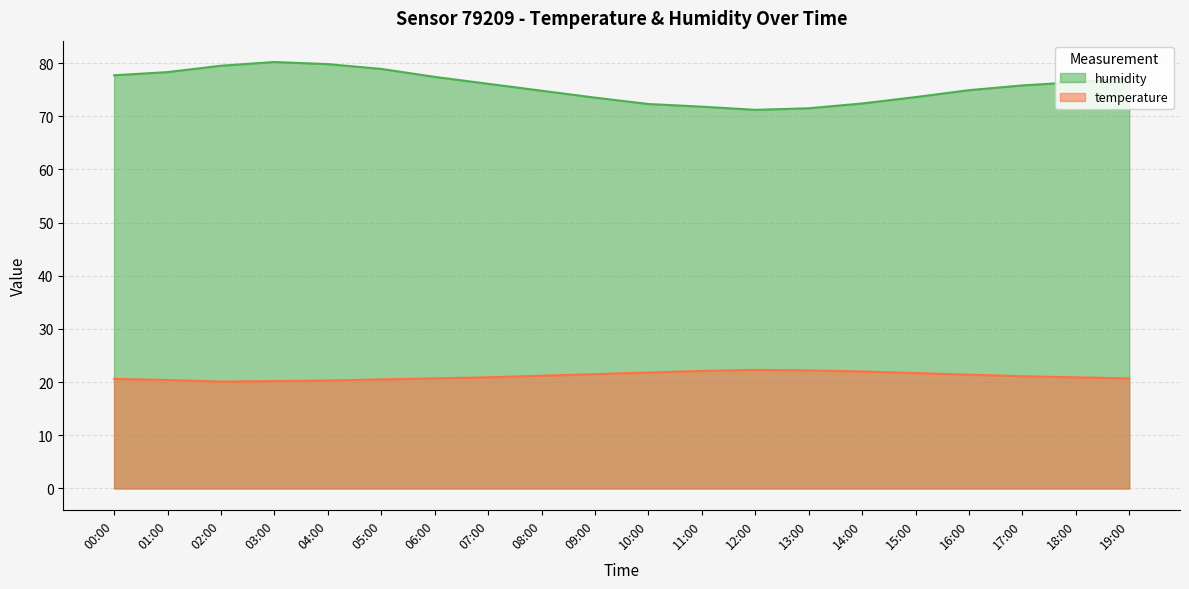

How many values in the humidity series are below 76?

10